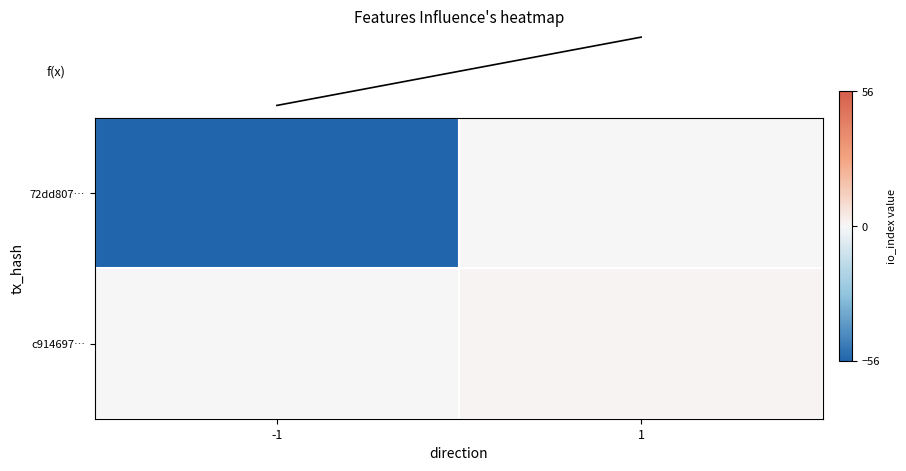

How many data points does each series have?

2